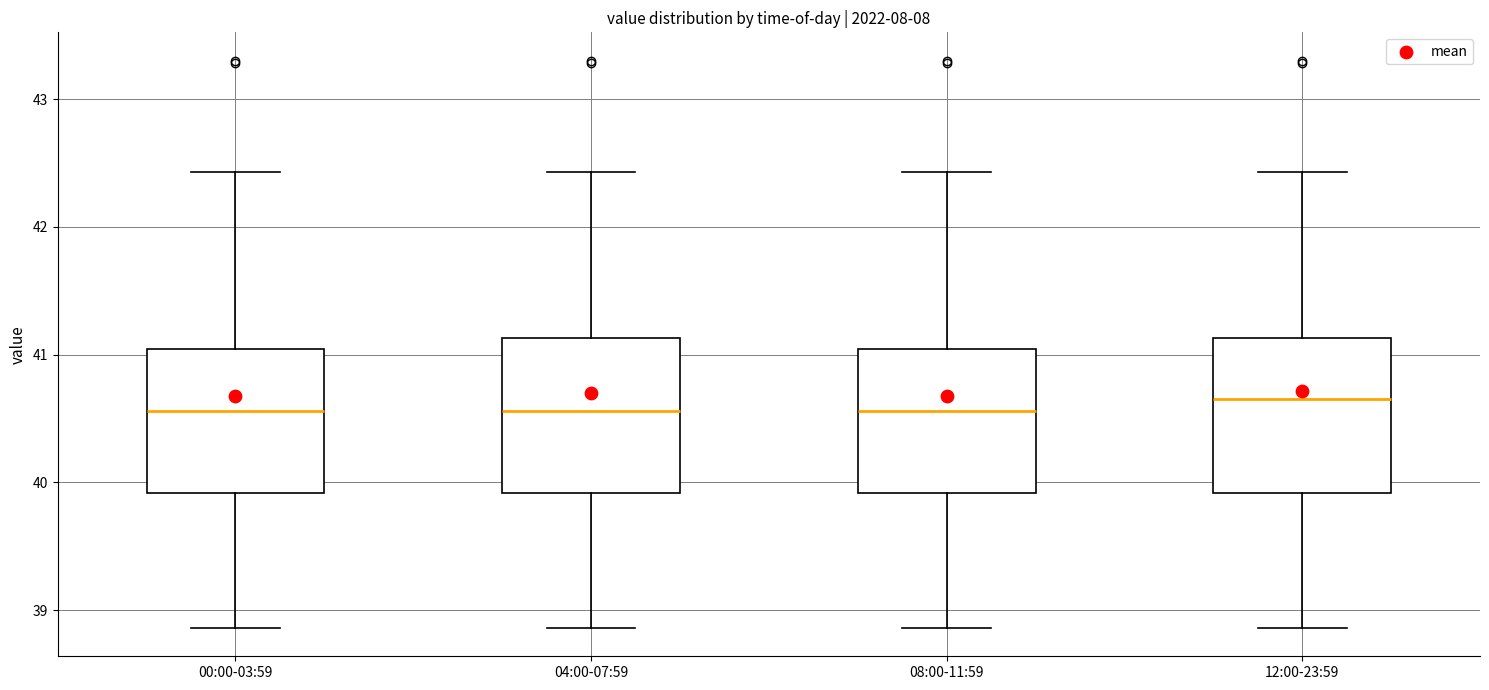

Where is the upper edge of the box for 12:00-23:59 on the y-axis? The values are not printed on the chart, so give them approximately, as read against the axis.

41.1